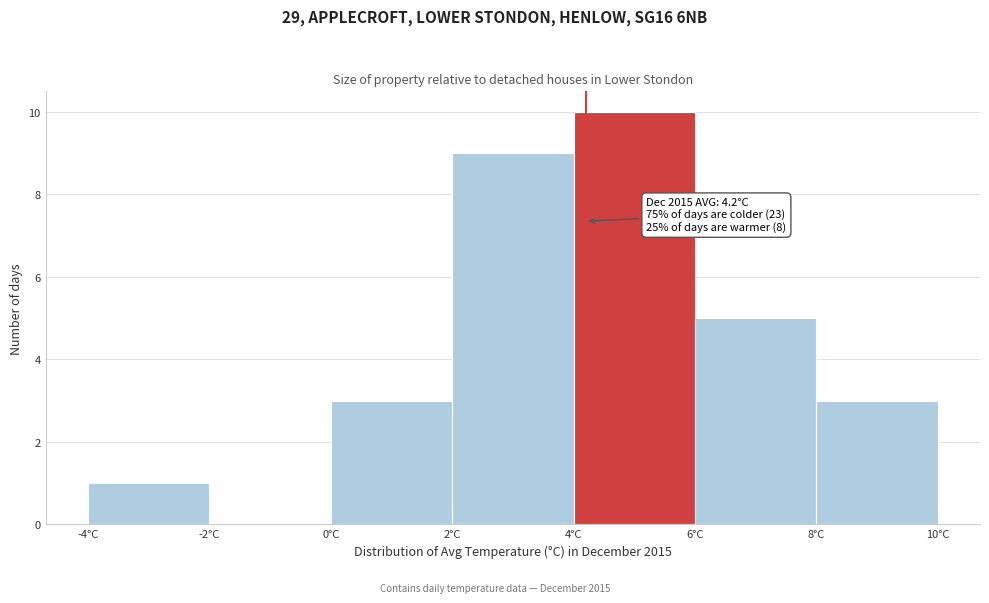

Which range on the x-axis has the tallest bar?

4 to 6